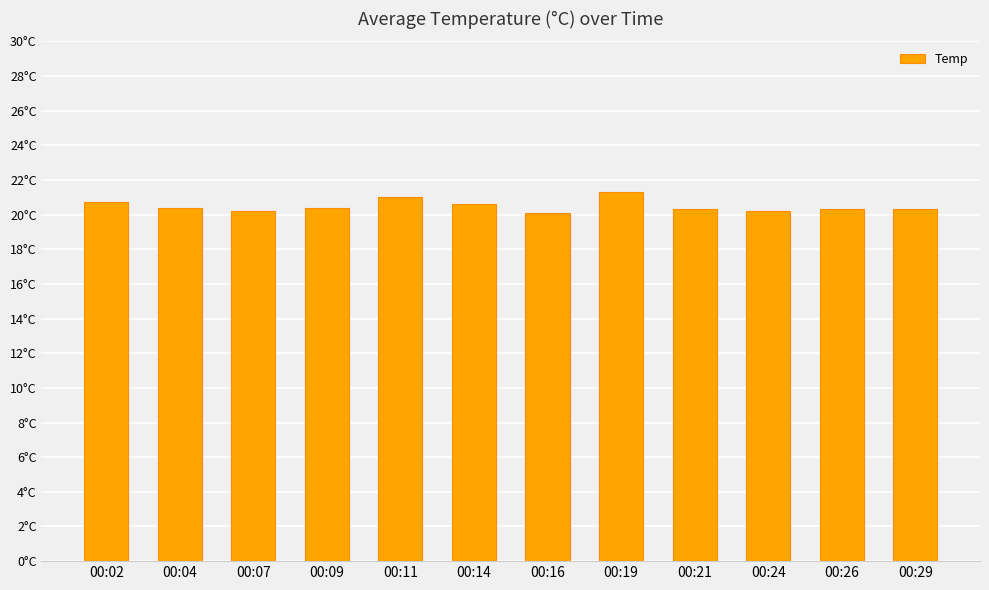

The value at 00:09 is 20.4. True or false?

True